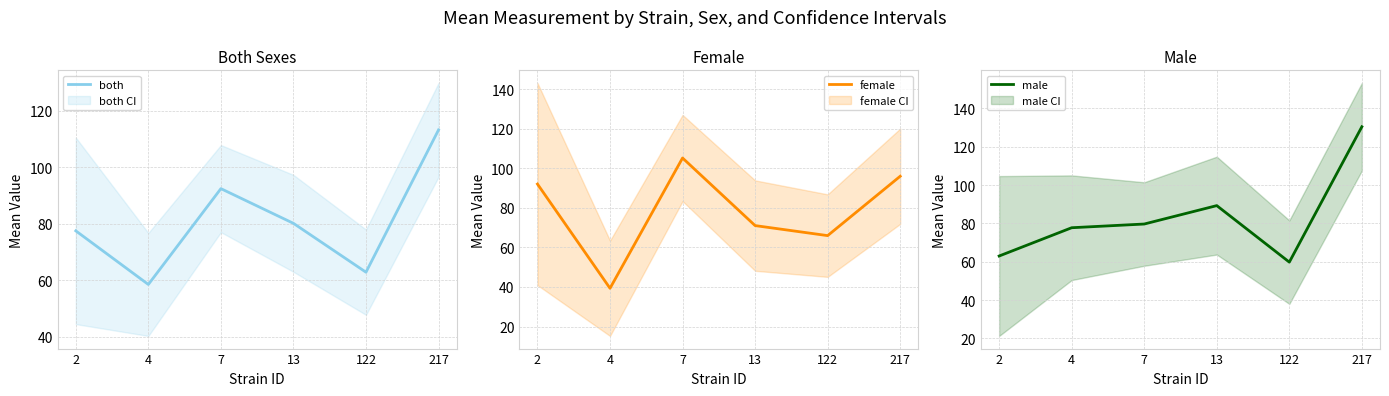

What is the sum of all female values?

469.4